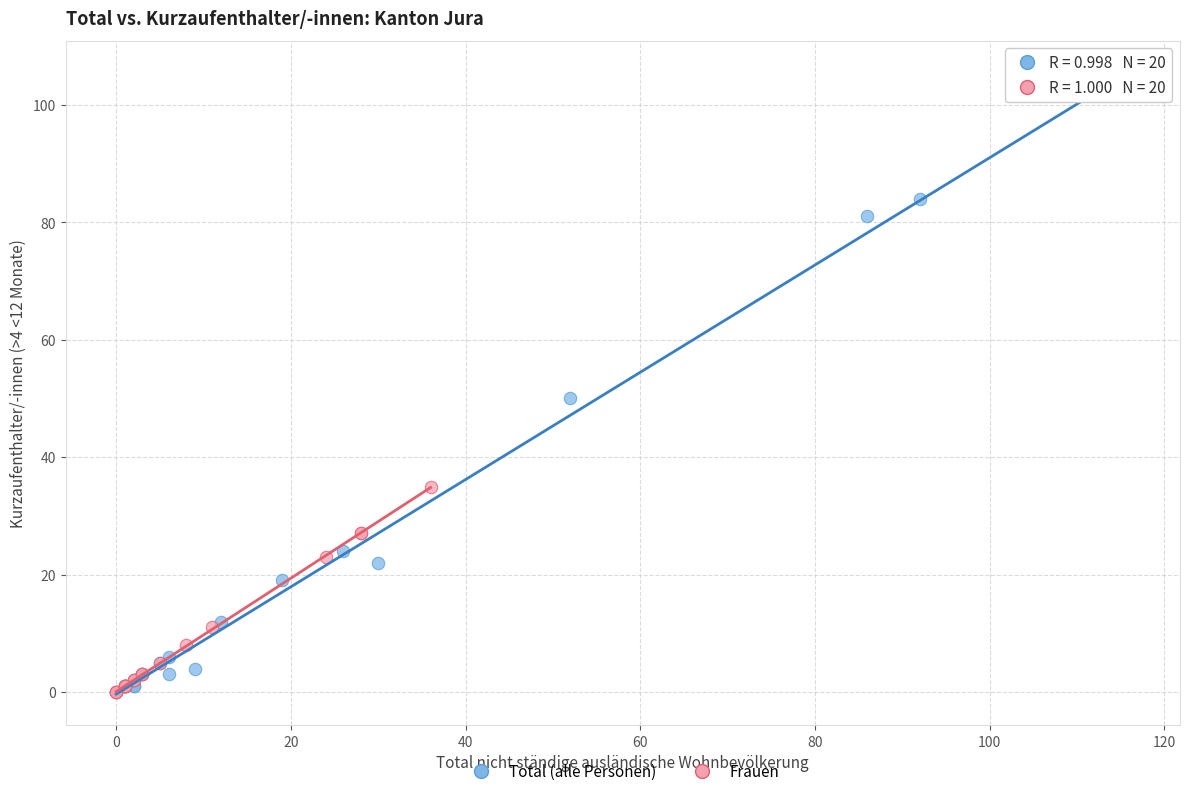

Which series has the widest spread of Y values?

Total (alle Personen)